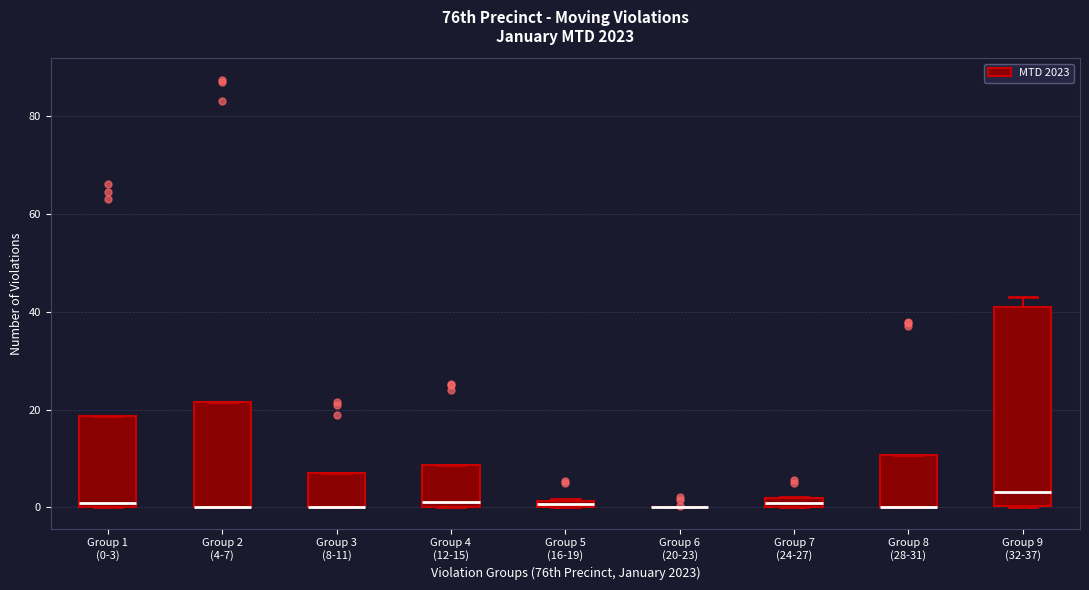

Where is the upper edge of the box for Group 1 (0-3) on the y-axis? The values are not printed on the chart, so give them approximately, as read against the axis.

18